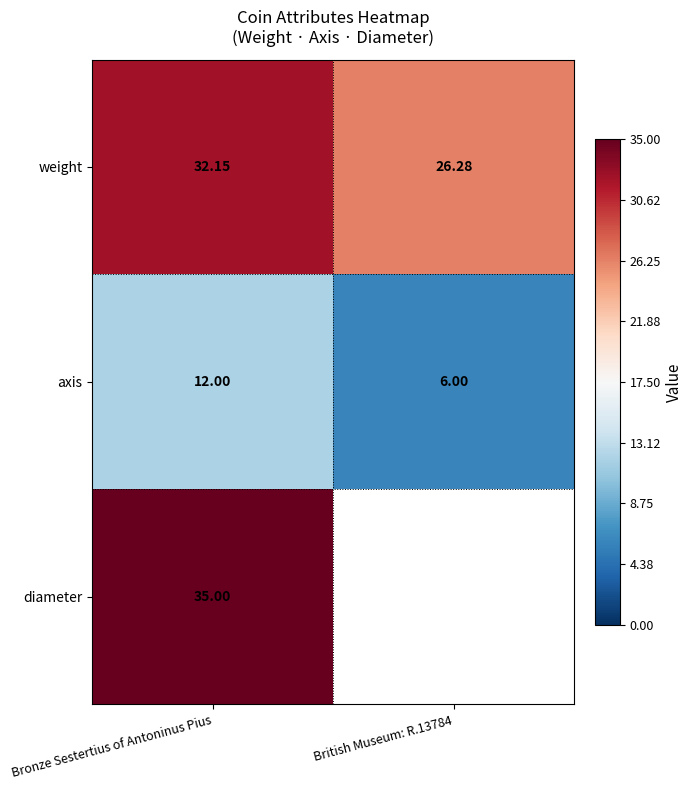

Count the axis values in the range 6 to 12.

2